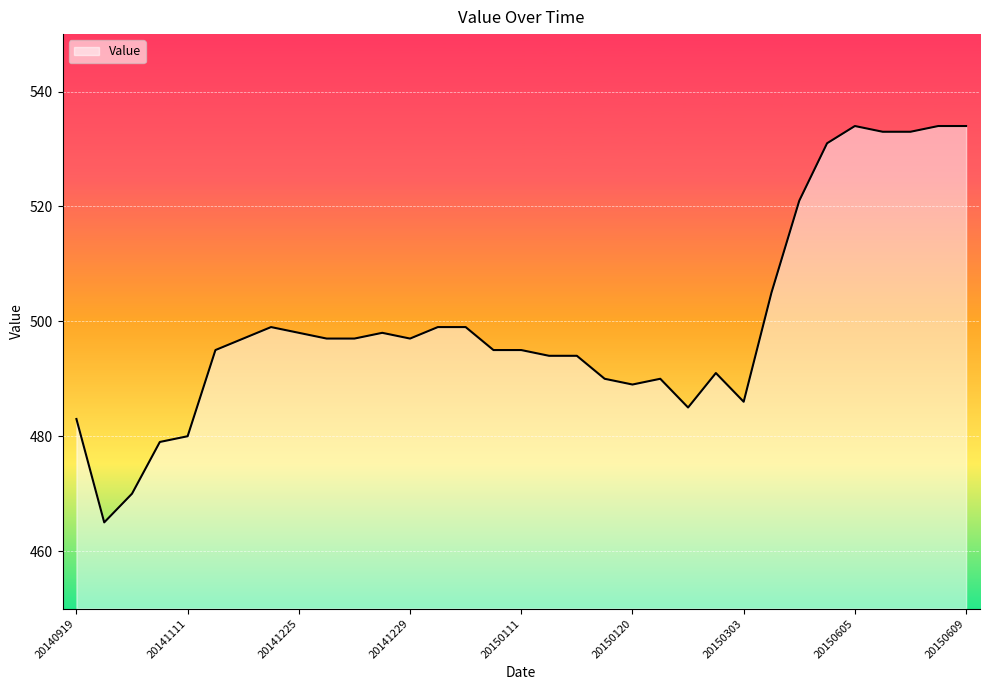

What is the difference between the maximum and minimum values?

69